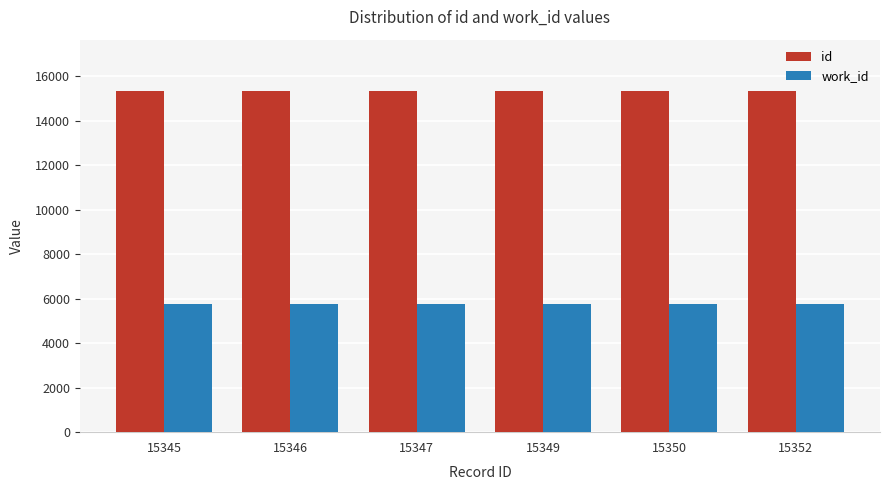

Rank the series by their average value, from lowest to highest.

work_id, id